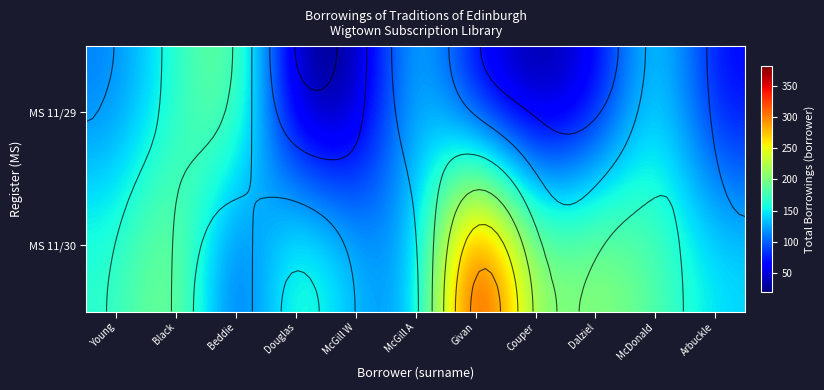

At Couper, list the series in order from largest to smallest.

MS 11/30, MS 11/29